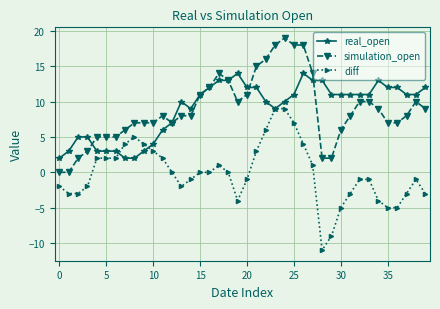

True or false: diff and simulation_open cross at least once.

False